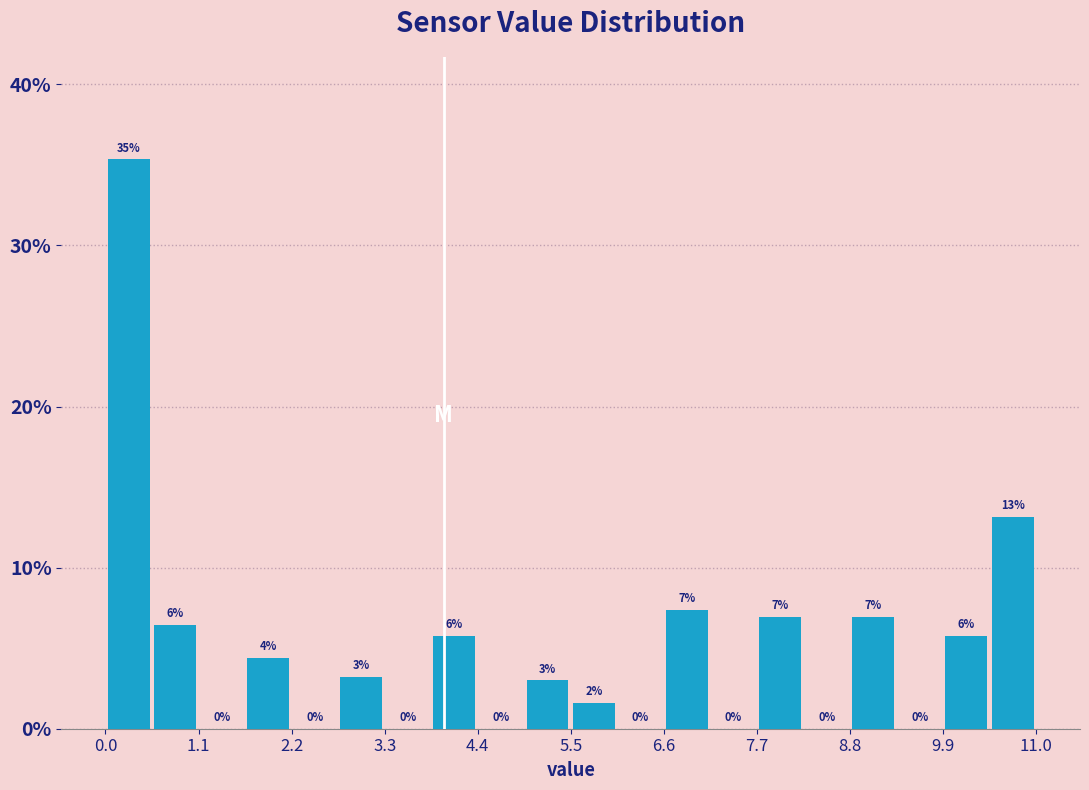

Around what value on the x-axis is the tallest bar? Give the approximate position of its centre, as read against the axis.

0.2